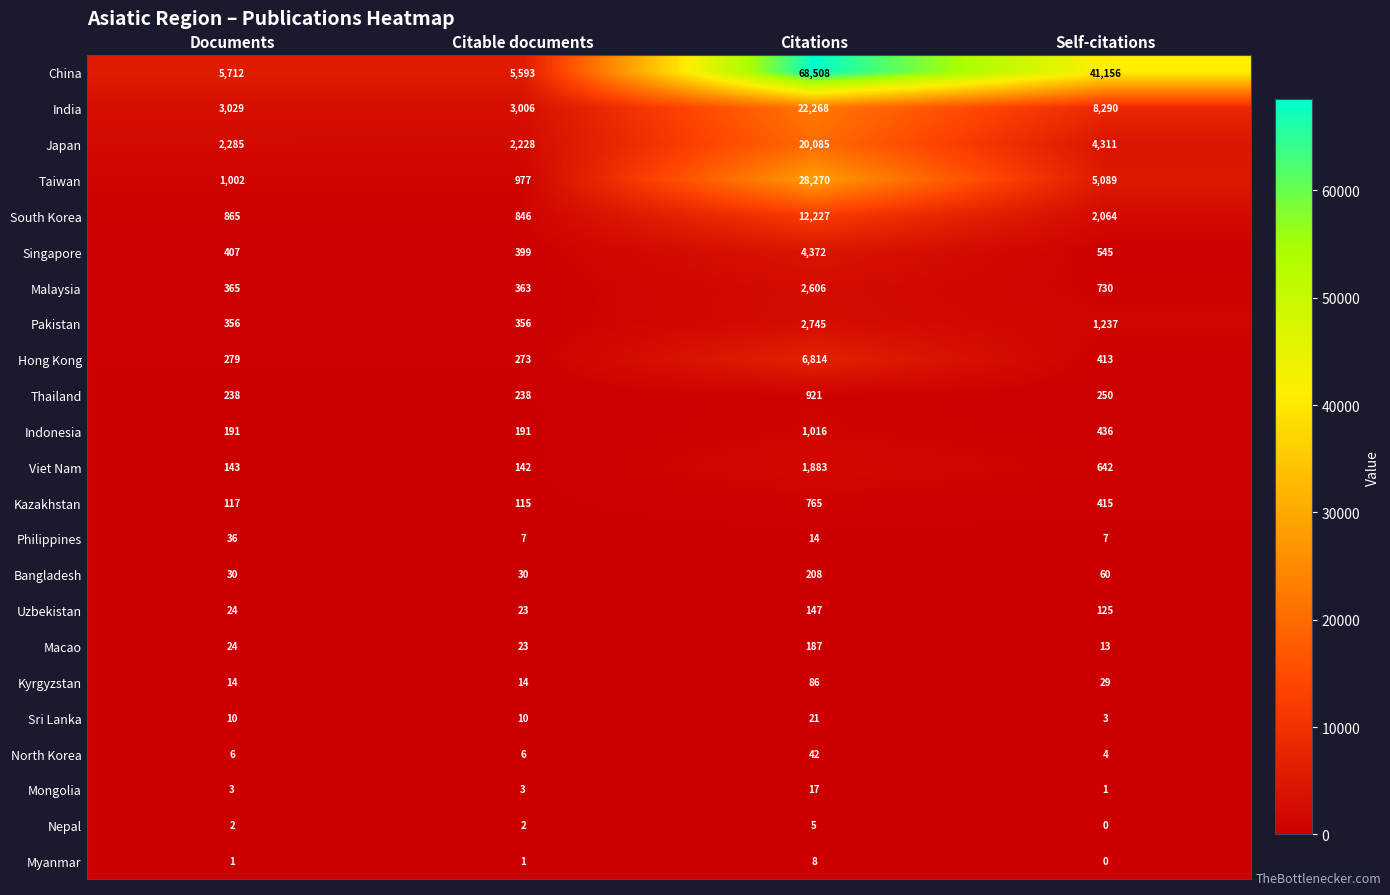

The value of China at Citations is 39927. True or false?

False